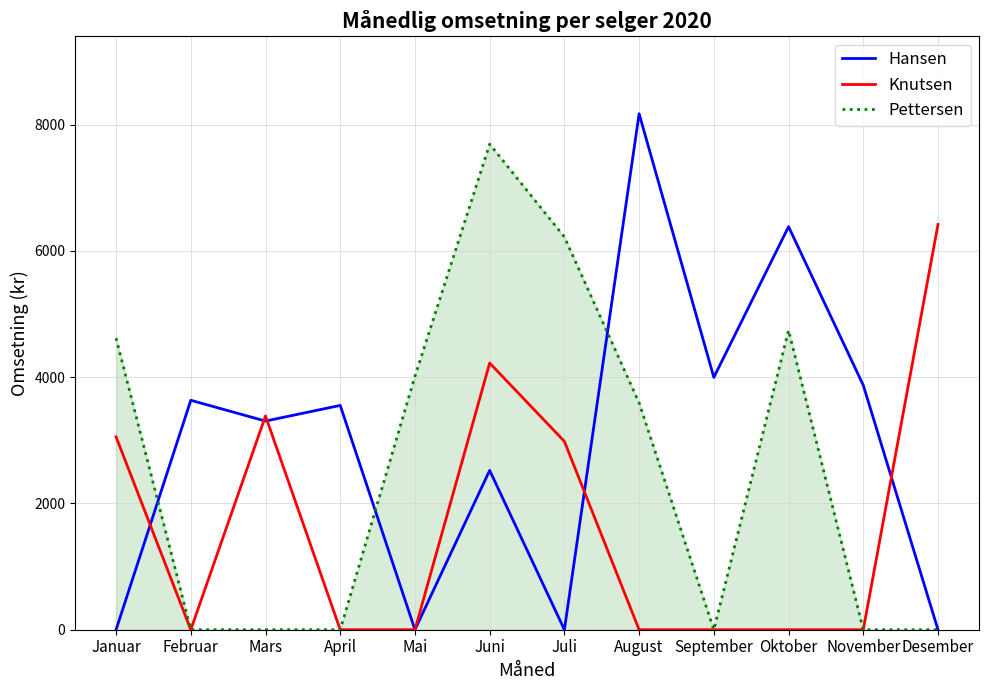

What position from the right is Februar?

11